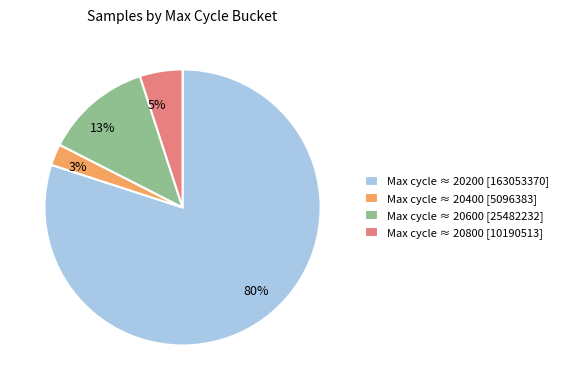

How many segments does this pie chart have?

4